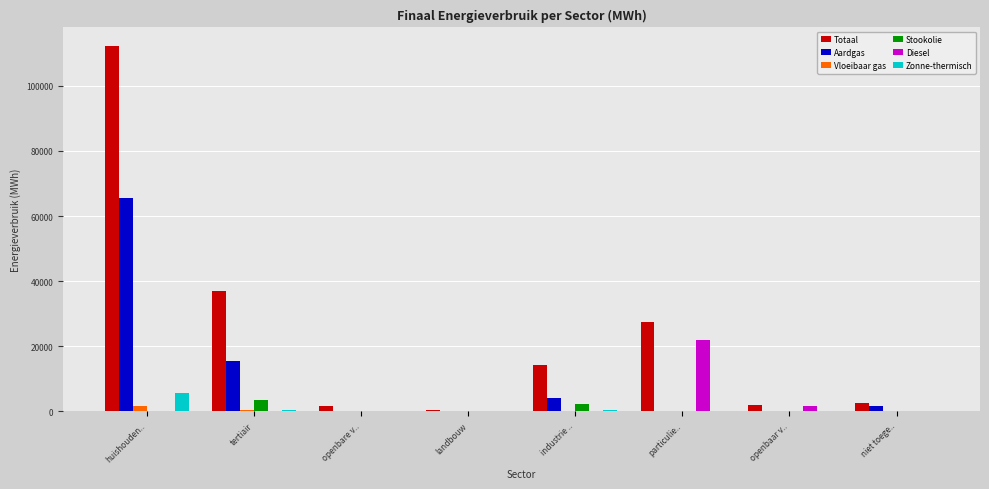

Is the value of Totaal at niet toege.. greater than the value of Aardgas at landbouw?

Yes